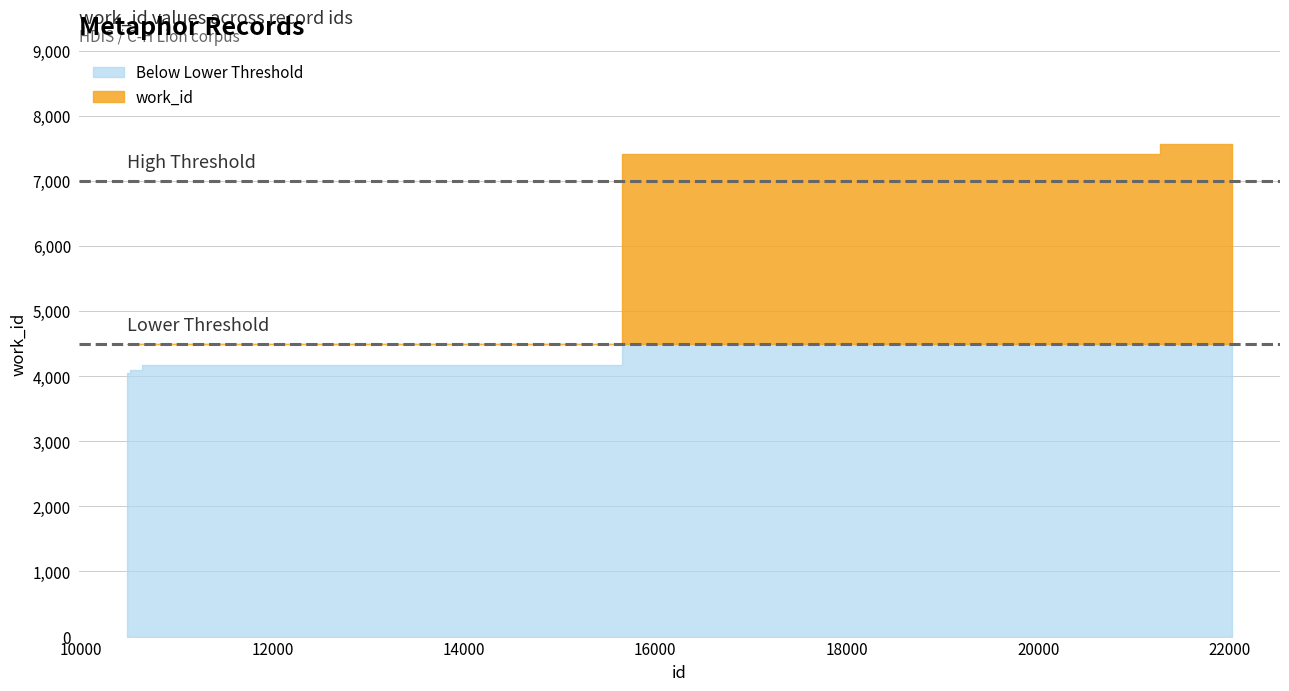

List the labels in order of value, largest first.

22005, 22008, 22025, 20542, 10745, 10746, 10747, 10770, 10541, 10483